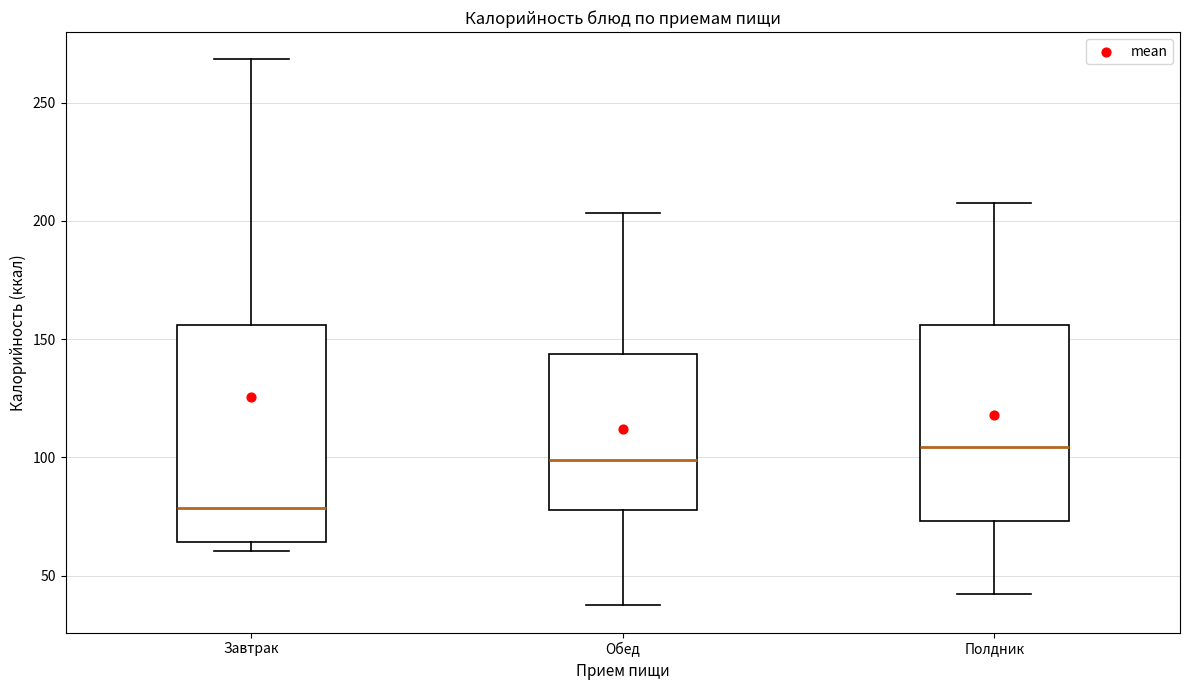

Reading left to right, transcribe this box plot: for each box, give where its median line is, the range the box spans, and where its two whiskers end, as read against the y-axis. The values are not printed on the chart, so give them approximately, as read against the axis.

Завтрак: median 80, box 65 to 155, whiskers 60 to 270
Обед: median 100, box 80 to 145, whiskers 40 to 205
Полдник: median 105, box 75 to 155, whiskers 40 to 205